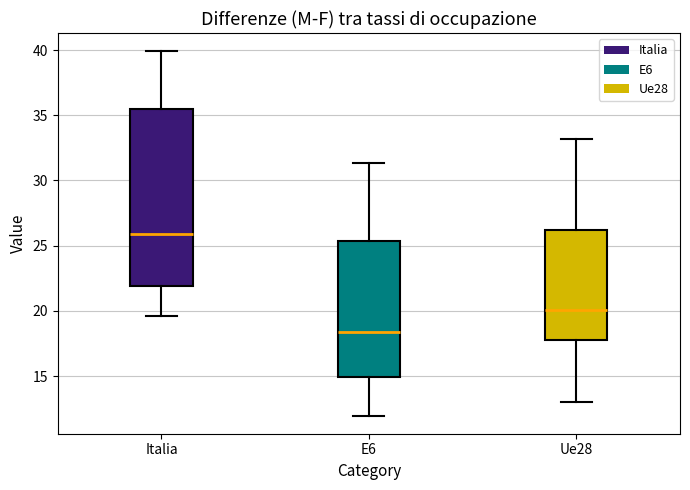

Reading left to right, read every box against the y-axis: the position of its median line, the range the box covers, and the ends of its whiskers. The values are not printed on the chart, so give them approximately, as read against the axis.

Italia: median 26.0, box 22.0 to 35.5, whiskers 19.5 to 40.0
E6: median 18.5, box 15.0 to 25.5, whiskers 12.0 to 31.5
Ue28: median 20.0, box 18.0 to 26.0, whiskers 13.0 to 33.0